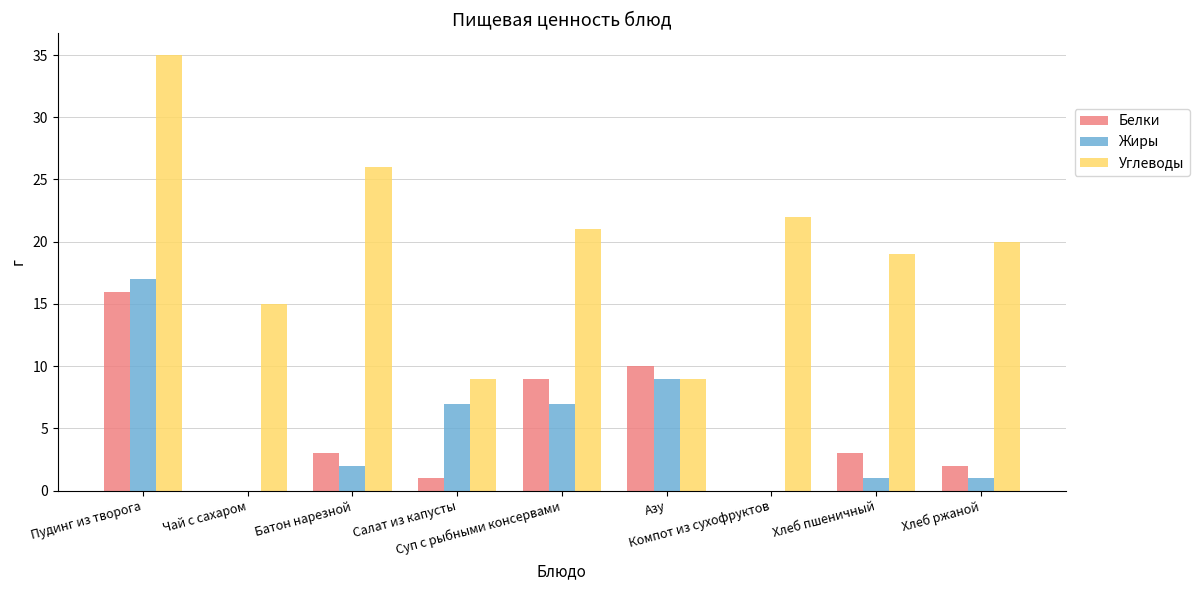

How many groups of bars are there?

9